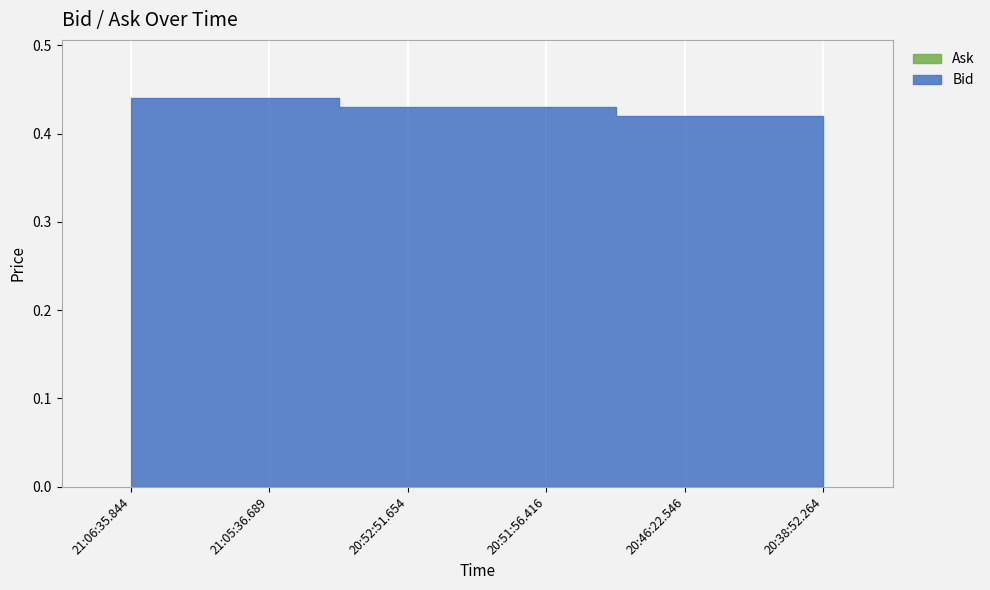

The Bid series shows 0.4 at 20:51:56.416. True or false?

True